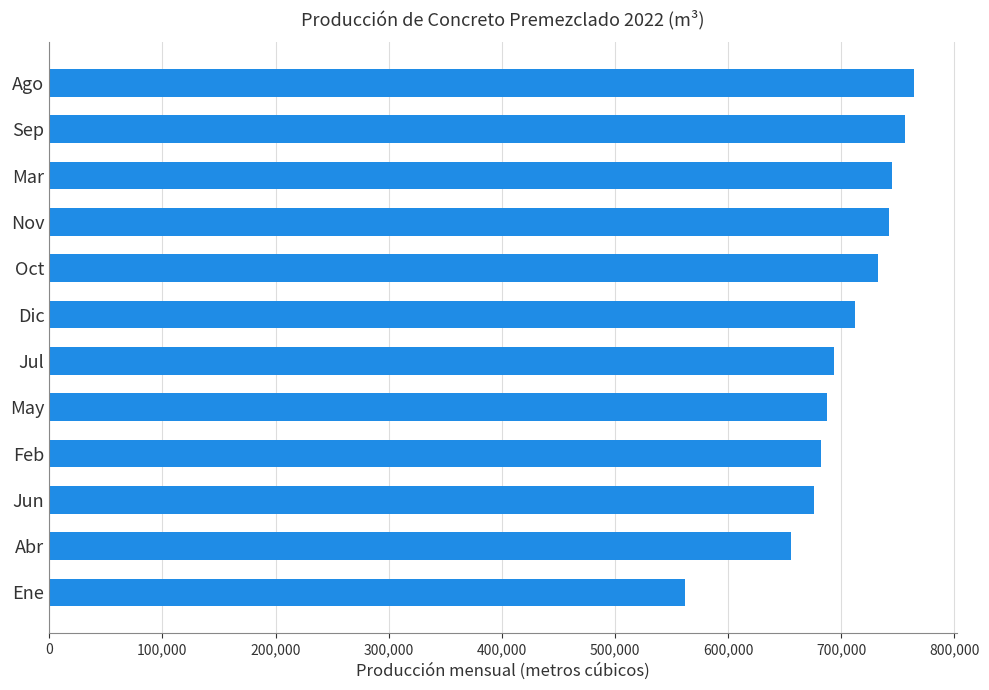

True or false: the data shows 280839.7 at Mar.

False